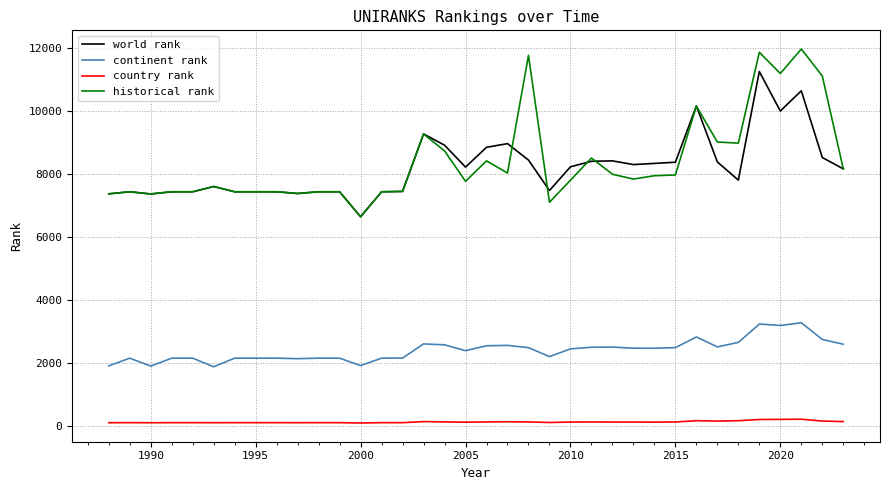

List the series in order of their peak value, lowest first.

country rank, continent rank, world rank, historical rank